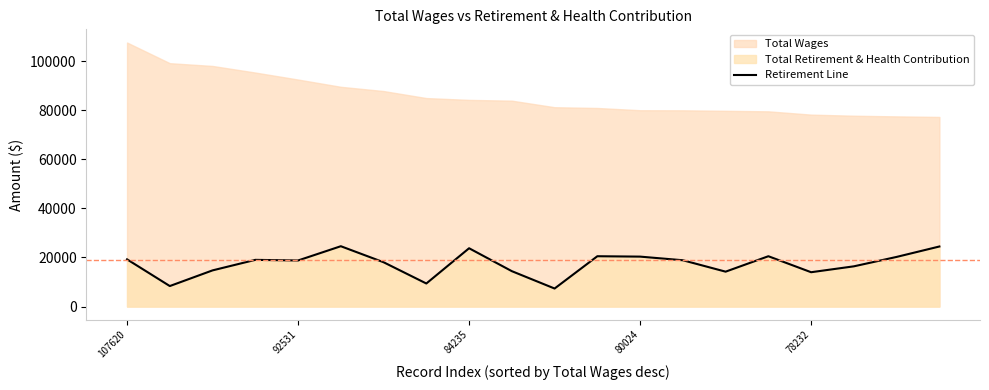

What is the maximum value for Retirement Line?

24591